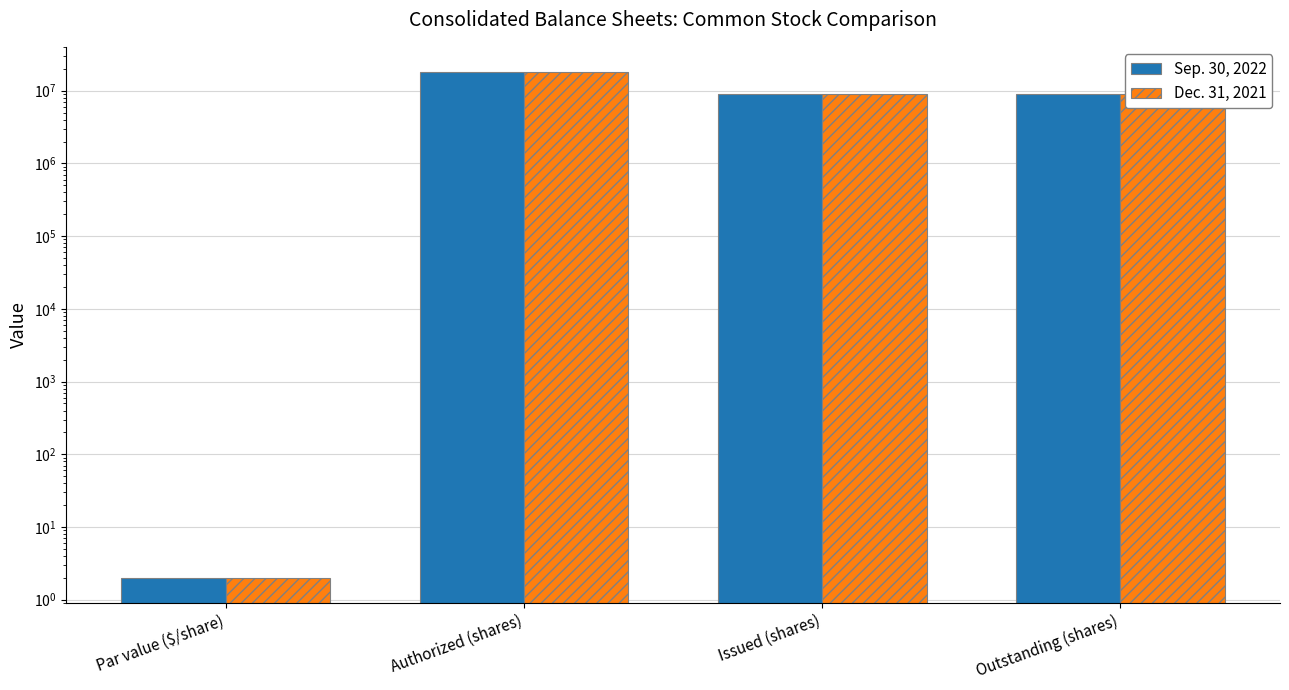

The Sep. 30, 2022 series shows 25023505 at Authorized (shares). True or false?

False